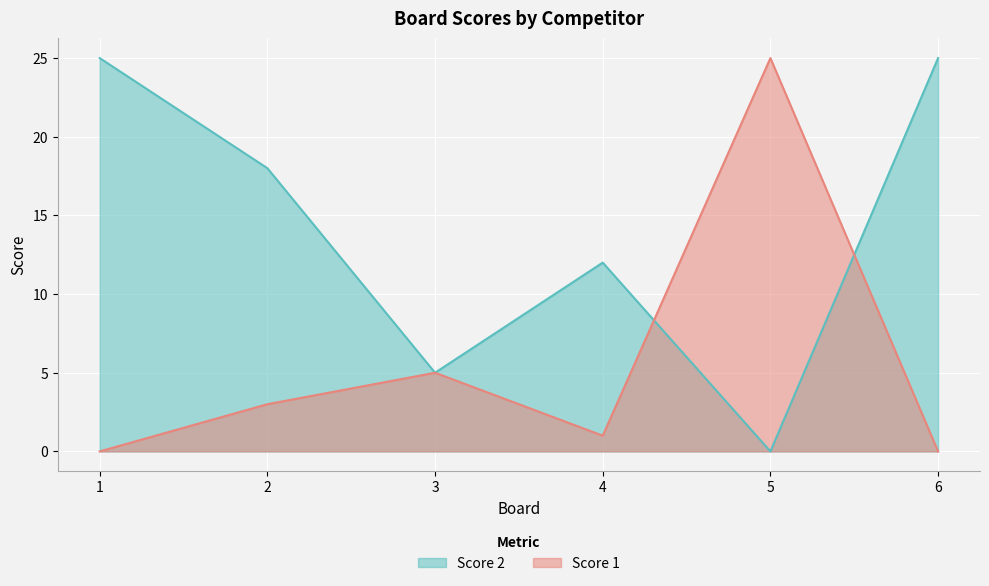

At which label does Score 1 first exceed 3?

3